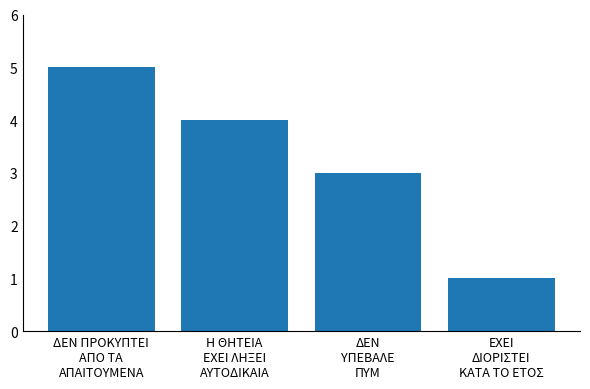

The value at Η ΘΗΤΕΙΑ
ΕΧΕΙ ΛΗΞΕΙ
ΑΥΤΟΔΙΚΑΙΑ is 1. True or false?

False